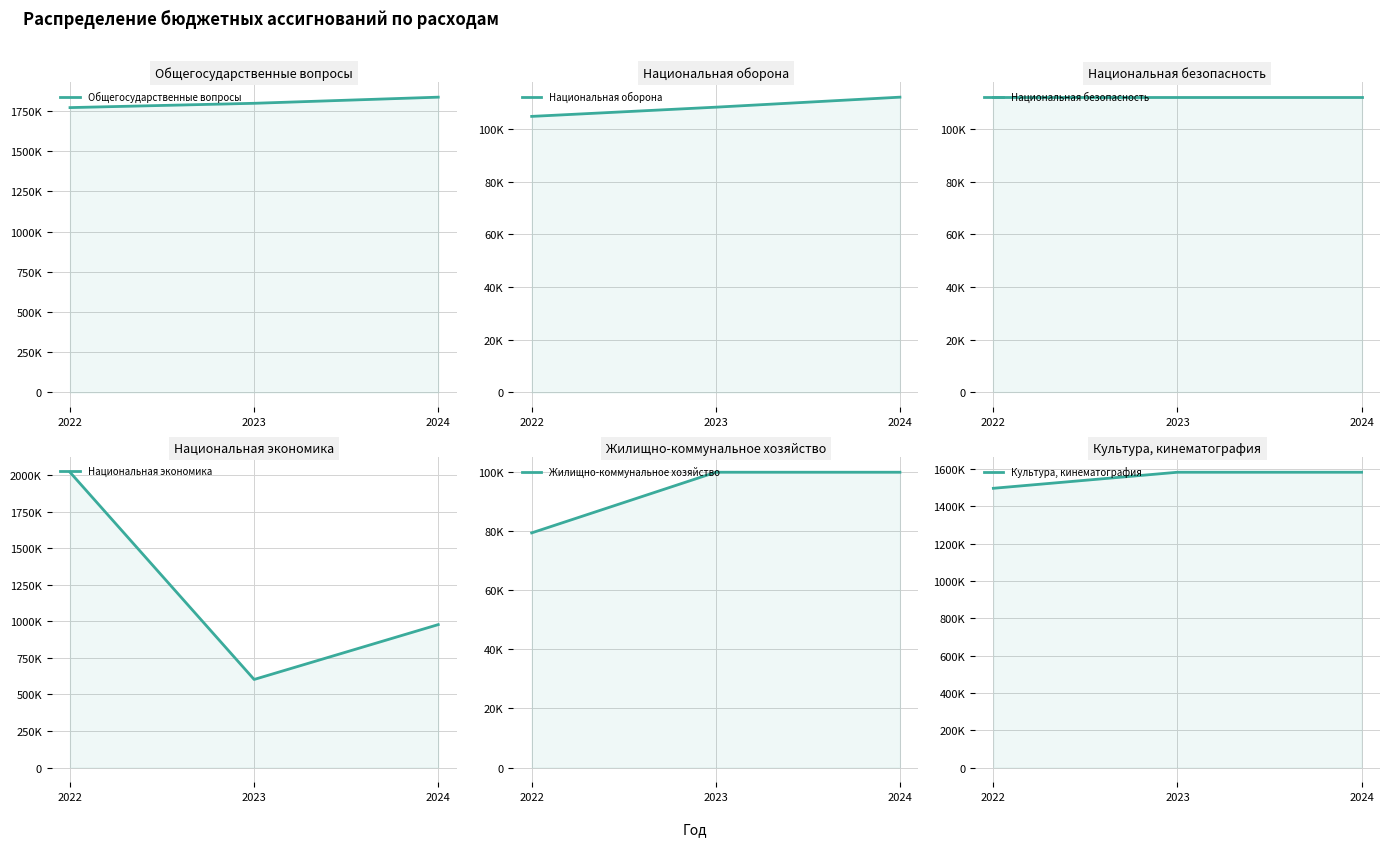

What is the average value of the Культура, кинематография series?

1553483